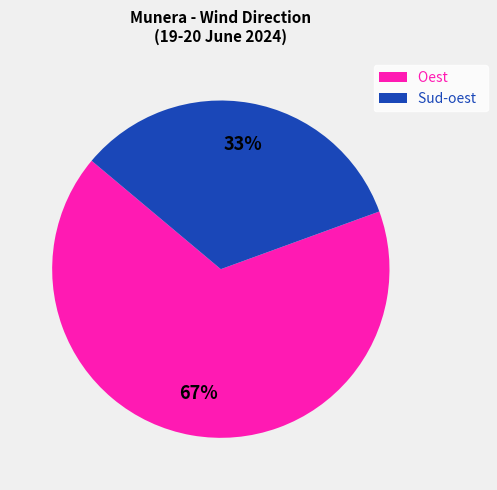

Between Sud-oest and Oest, which is larger?

Oest